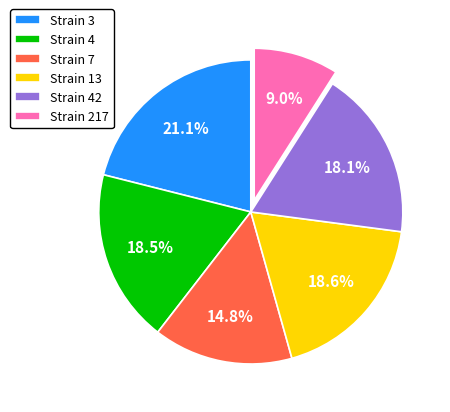

How many slices are in this pie chart?

6